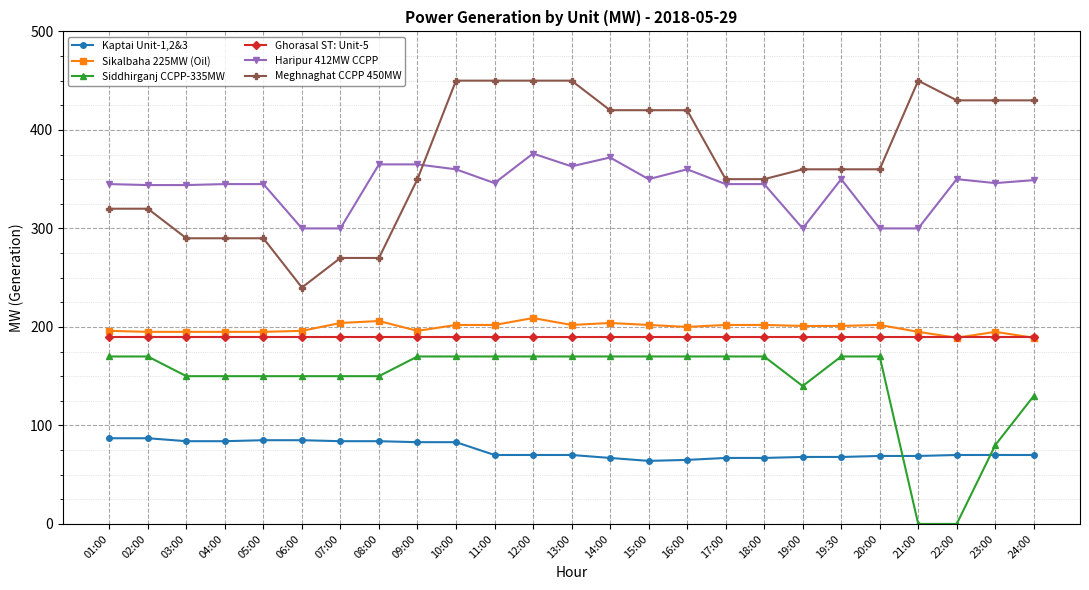

True or false: Siddhirganj CCPP-335MW and Meghnaghat CCPP 450MW cross at least once.

False